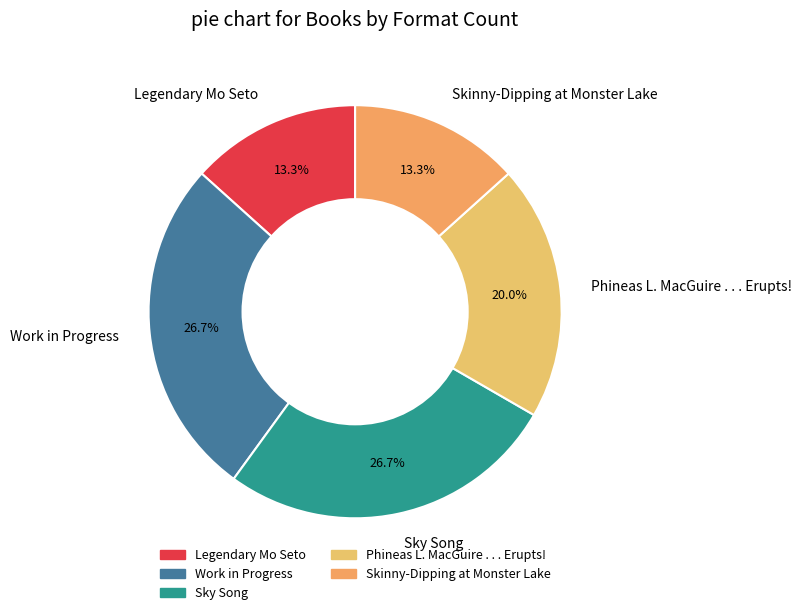

What portion of the pie excludes Work in Progress?

73.3%